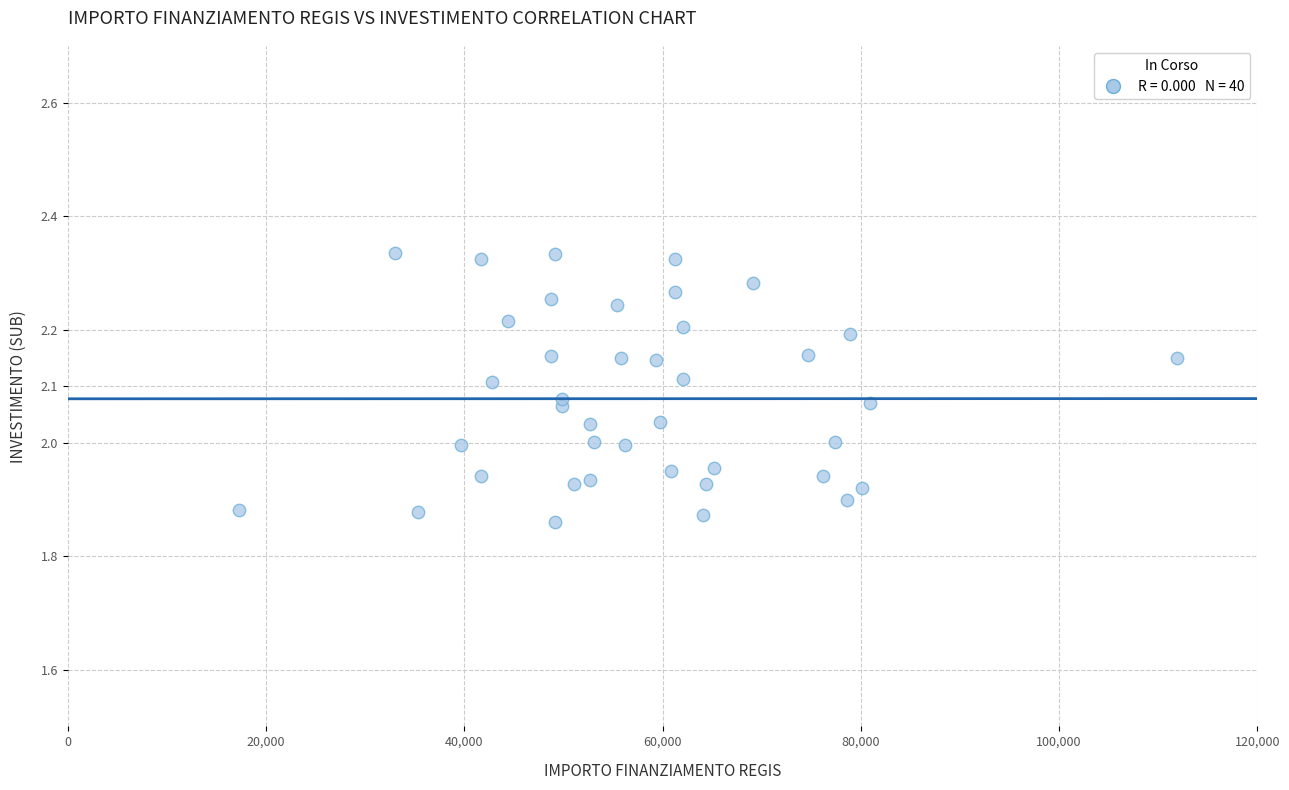

What is the range of X values (max minus min)?

94665.7